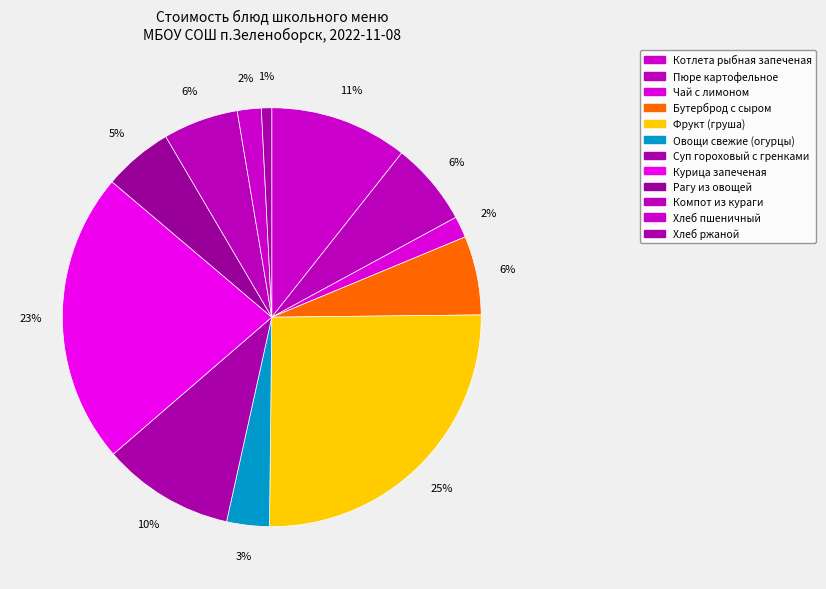

Which category has the biggest portion of the pie?

Фрукт (груша)